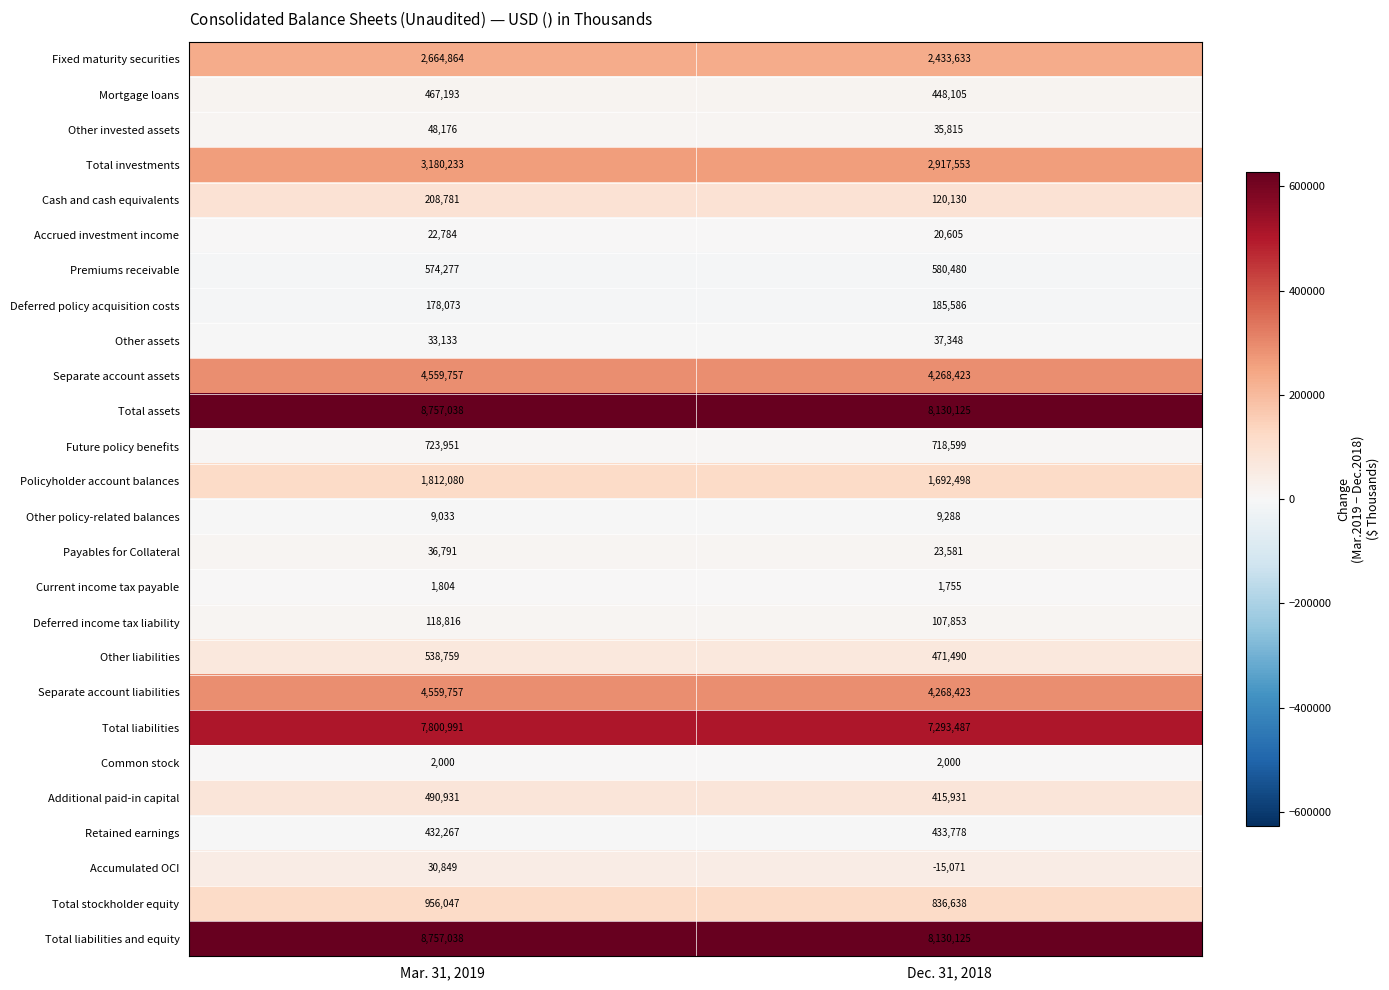

At which label is Other policy-related balances closest to 9160?

Mar. 31, 2019